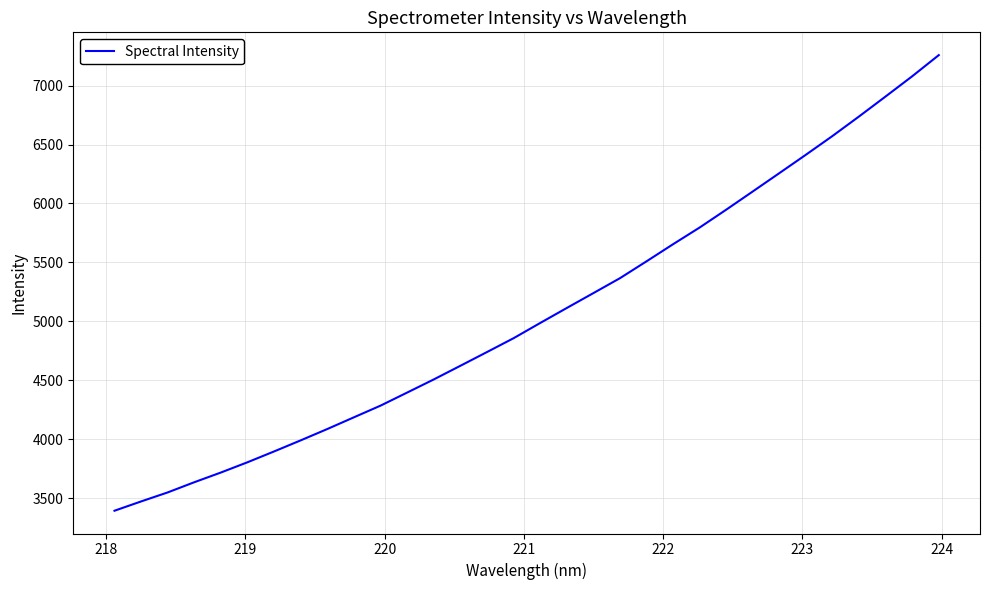

What is the maximum value shown in the chart?

7259.3